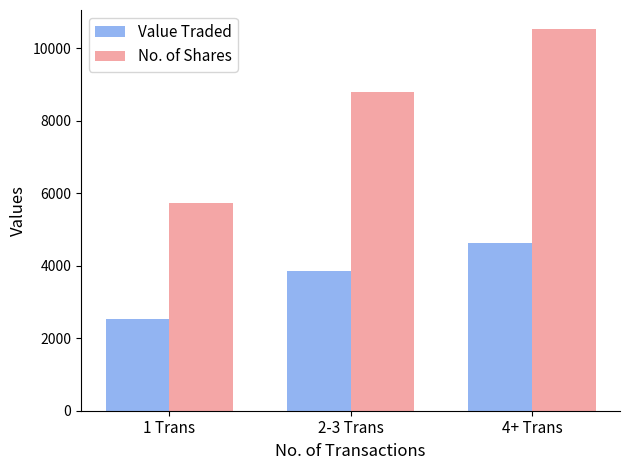

The No. of Shares series shows 8796 at 2-3 Trans. True or false?

True